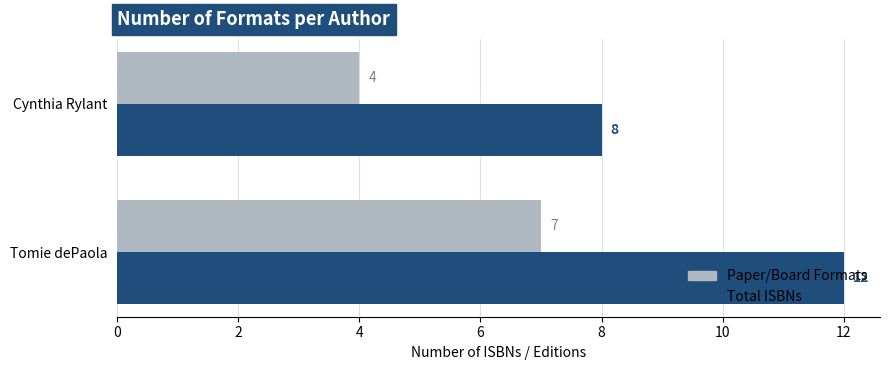

Which series has the widest spread of values?

Total ISBNs